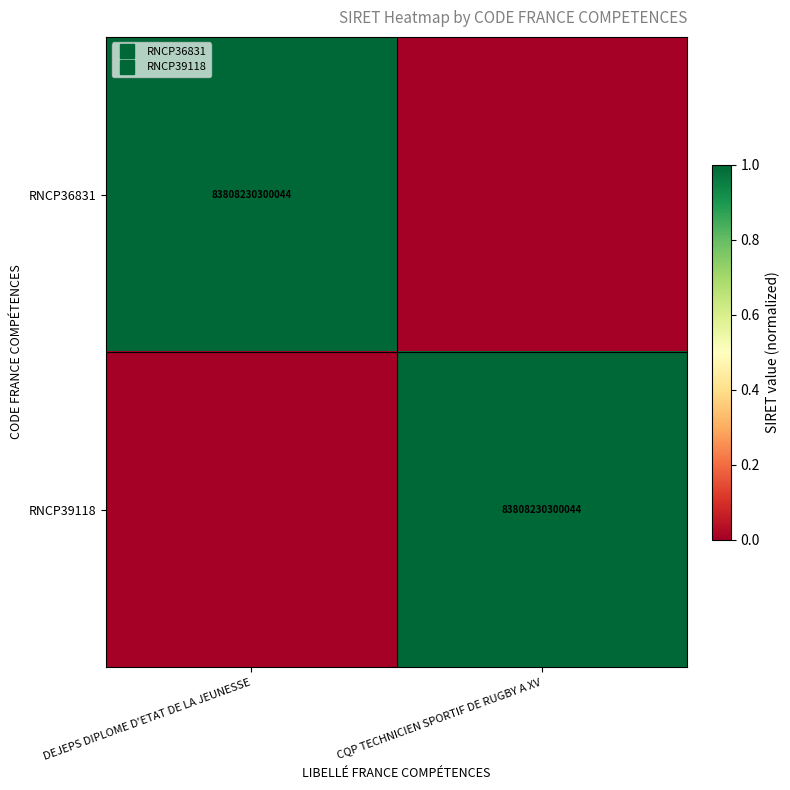

What is the sum of the RNCP39118 values at CQP TECHNICIEN SPORTIF DE RUGBY A XV and DEJEPS DIPLOME D'ETAT DE LA JEUNESSE?

1